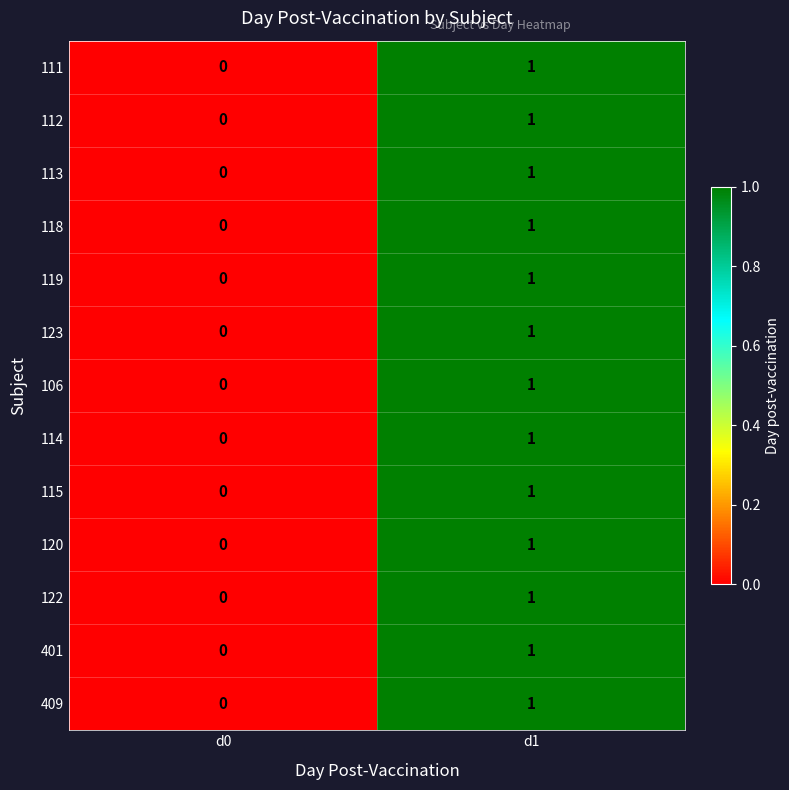

At which category is the sum across all series the highest?

d1